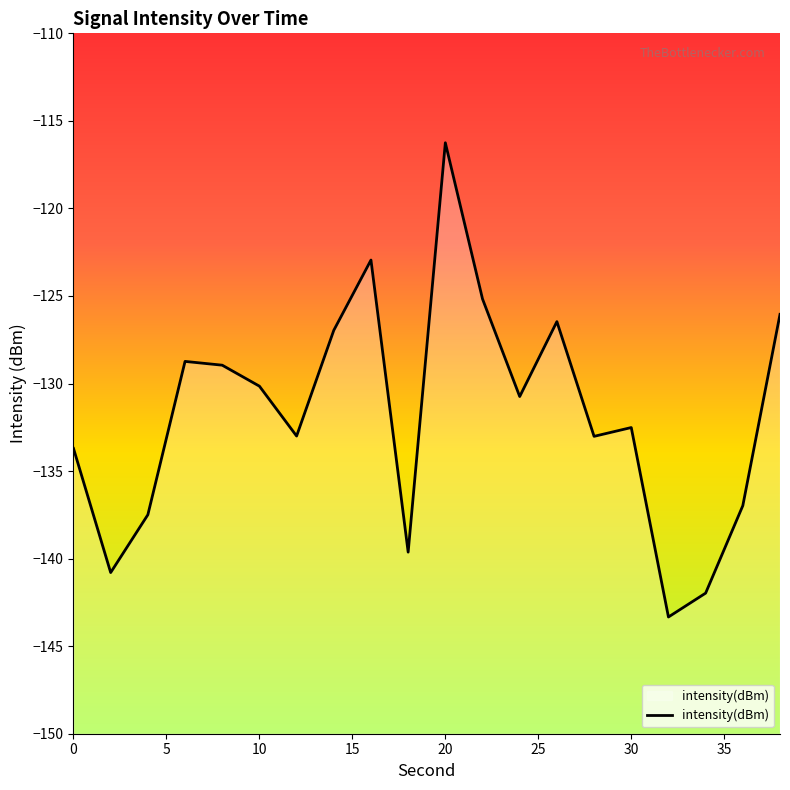

Reading left to right, what are all the values shown in this chart?

-133.7	-140.8	-137.5	-128.7	-129.0	-130.2	-133.0	-127.0	-122.9	-139.6	-116.2	-125.2	-130.7	-126.5	-133.0	-132.5	-143.3	-142.0	-137.0	-126.0